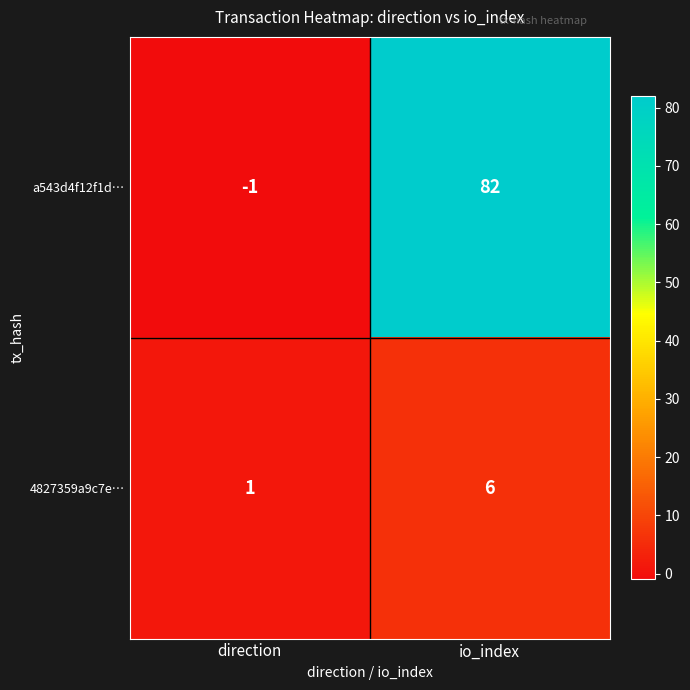

How many data points does each series have?

2